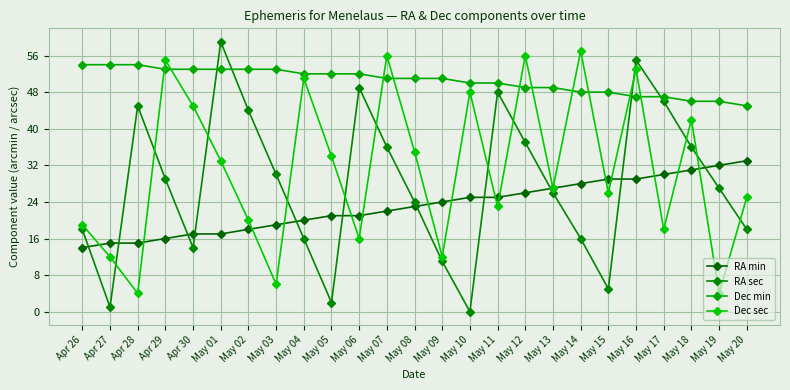

How many values in the RA sec series are below 27?

12